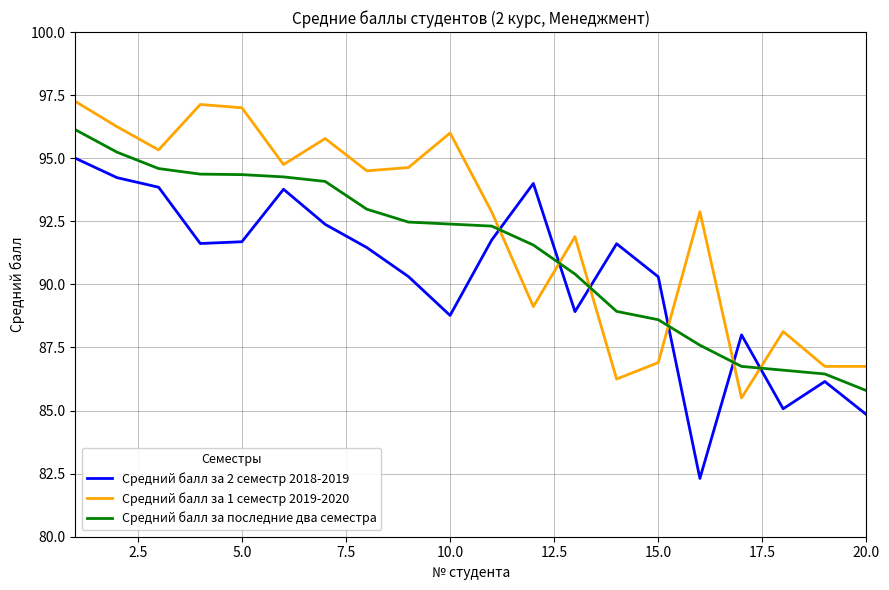

Is this an area chart (filled region under the line)?

No